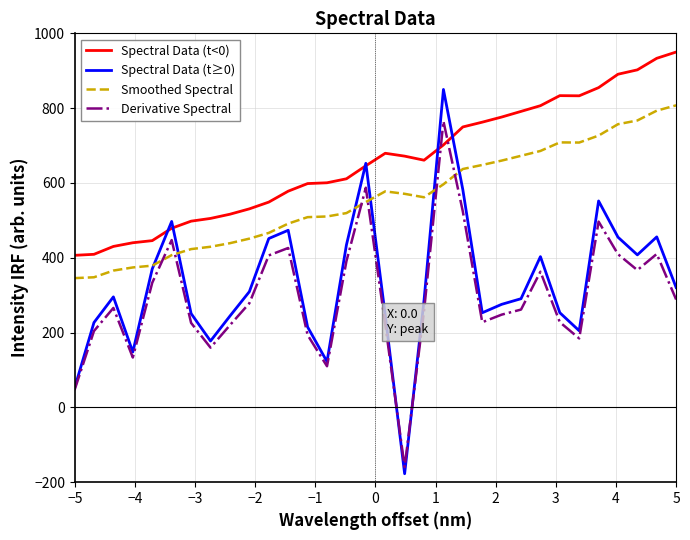

What are all the series names shown in the legend?

Spectral Data (t<0), Spectral Data (t≥0), Smoothed Spectral, Derivative Spectral